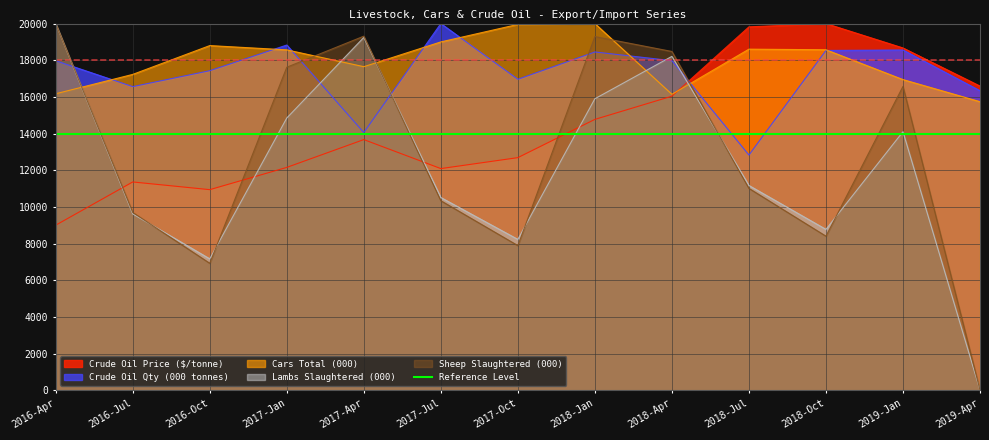

Reading right to left, what are all the values shown in this chart?

Crude Oil Price ($/tonne): 2019-Apr=16588.6	2019-Jan=18668.6	2018-Oct=20000.0	2018-Jul=19820.5	2018-Apr=16038.5	2018-Jan=14772.7	2017-Oct=12686.2	2017-Jul=12088.3	2017-Apr=13670.3	2017-Jan=12153.7	2016-Oct=10939.3	2016-Jul=11359.3	2016-Apr=9001.8
Crude Oil Qty (000 tonnes): 2019-Apr=16335.5	2019-Jan=18557.6	2018-Oct=18532.7	2018-Jul=12827.3	2018-Apr=17975.5	2018-Jan=18450.7	2017-Oct=16960.4	2017-Jul=20000.0	2017-Apr=14055.6	2017-Jan=18829.3	2016-Oct=17428.5	2016-Jul=16559.8	2016-Apr=17972.1
Cars Total (000): 2019-Apr=15738.4	2019-Jan=16943.2	2018-Oct=18569.9	2018-Jul=18603.8	2018-Apr=16141.3	2018-Jan=20000.0	2017-Oct=19953.6	2017-Jul=18998.9	2017-Apr=17647.8	2017-Jan=18564.7	2016-Oct=18798.3	2016-Jul=17226.8	2016-Apr=16170.8
Lambs Slaughtered (000): 2019-Apr=0.0	2019-Jan=14100.5	2018-Oct=8773.4	2018-Jul=11168.4	2018-Apr=18210.9	2018-Jan=15899.0	2017-Oct=8227.6	2017-Jul=10511.4	2017-Apr=19242.0	2017-Jan=14847.8	2016-Oct=7165.3	2016-Jul=9617.3	2016-Apr=20000.0
Sheep Slaughtered (000): 2019-Apr=0.0	2019-Jan=16570.8	2018-Oct=8402.3	2018-Jul=11009.1	2018-Apr=18477.1	2018-Jan=19290.0	2017-Oct=7888.1	2017-Jul=10335.7	2017-Apr=19311.8	2017-Jan=17618.3	2016-Oct=6923.0	2016-Jul=9695.8	2016-Apr=20000.0